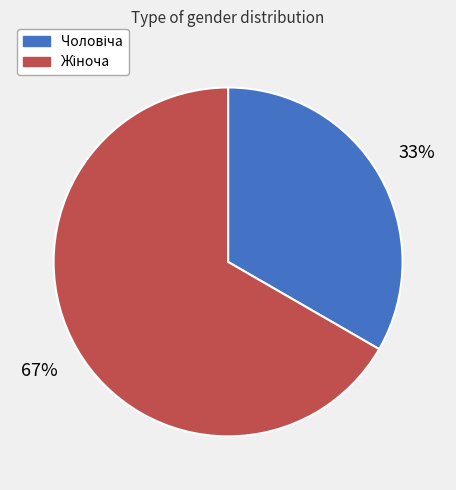

Is there a majority slice in this chart?

Yes